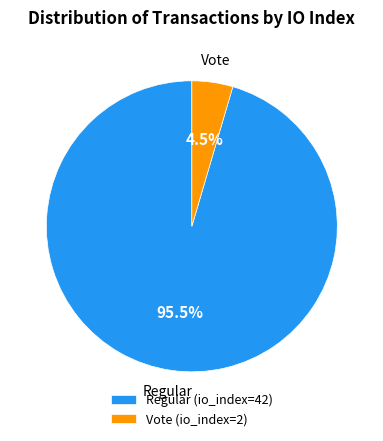

Do Vote (io_index=2) and Regular (io_index=42) together represent more than half of the pie?

Yes